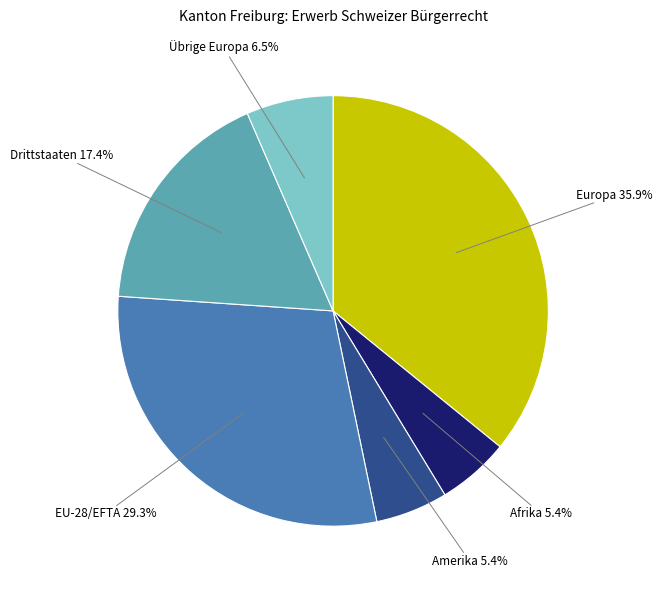

Is there a majority slice in this chart?

No